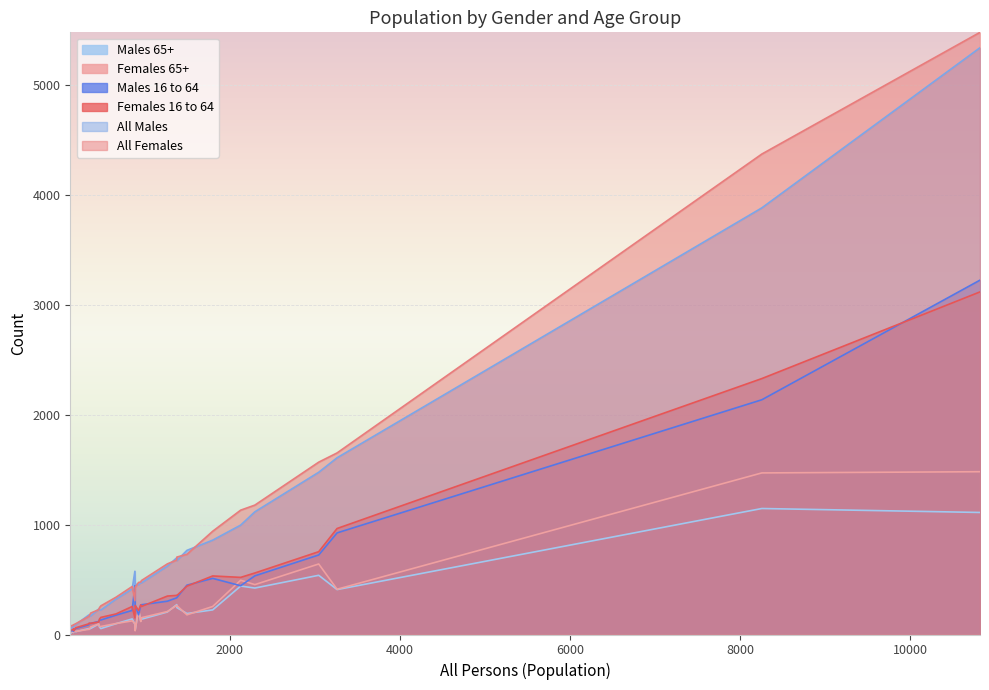

What are all the series names shown in the legend?

Males 65+, Females 65+, Males 16 to 64, Females 16 to 64, All Males, All Females